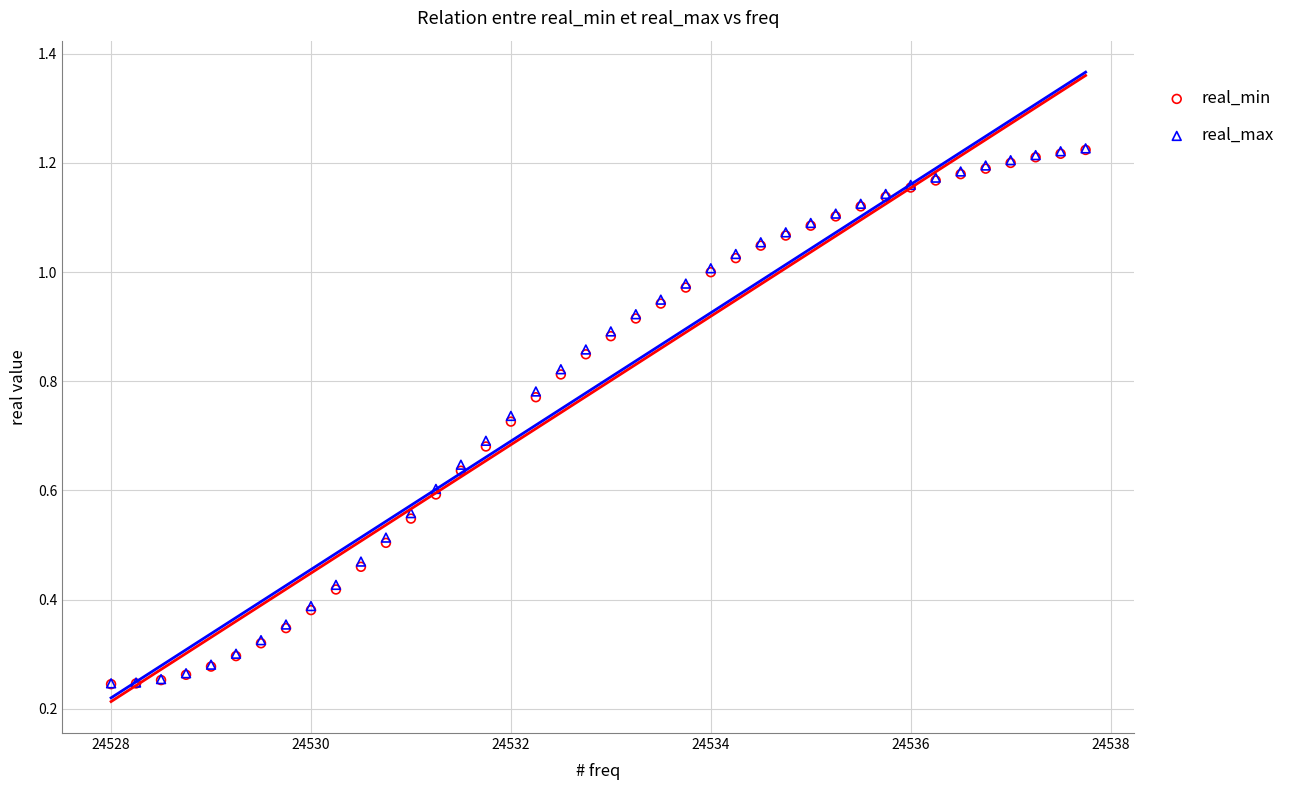

What are all the series names shown in the legend?

real_min, real_max